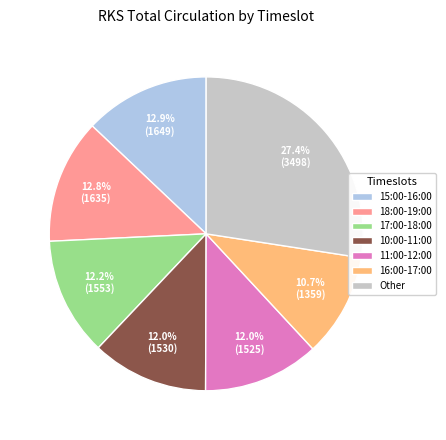

Which category has the smallest portion of the pie?

16:00-17:00